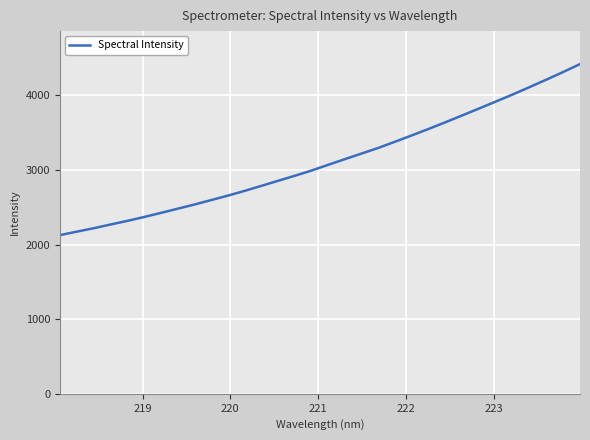

True or false: there are more than 0 points higher than both neighbors.

False